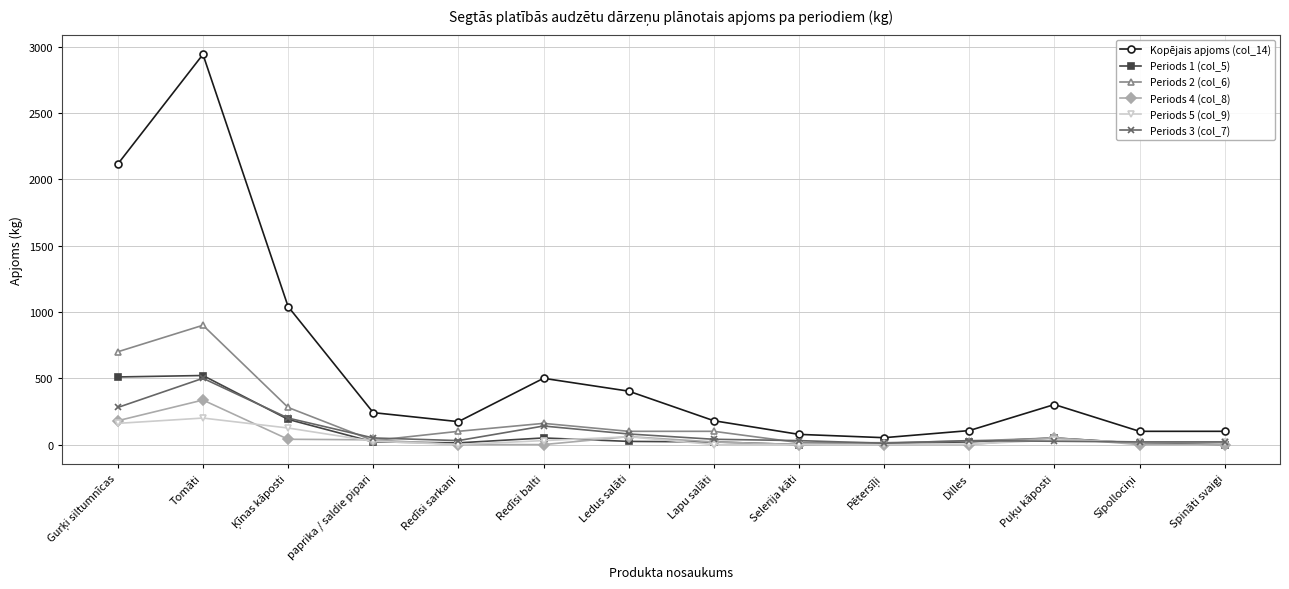

True or false: Periods 1 (col_5) has a value of 521.0 at Tomāti.

True